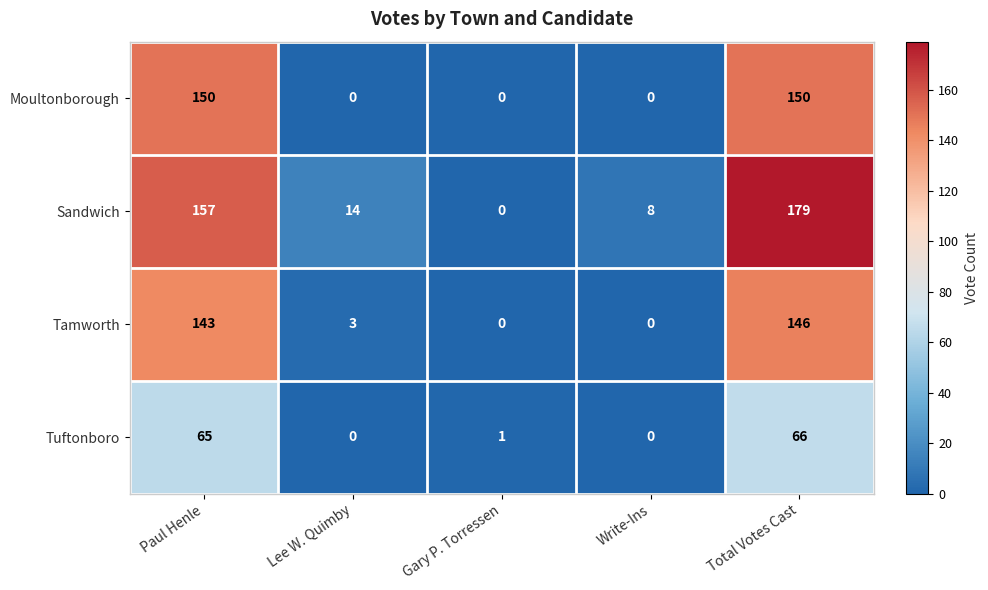

What is the maximum value shown in the chart?

179